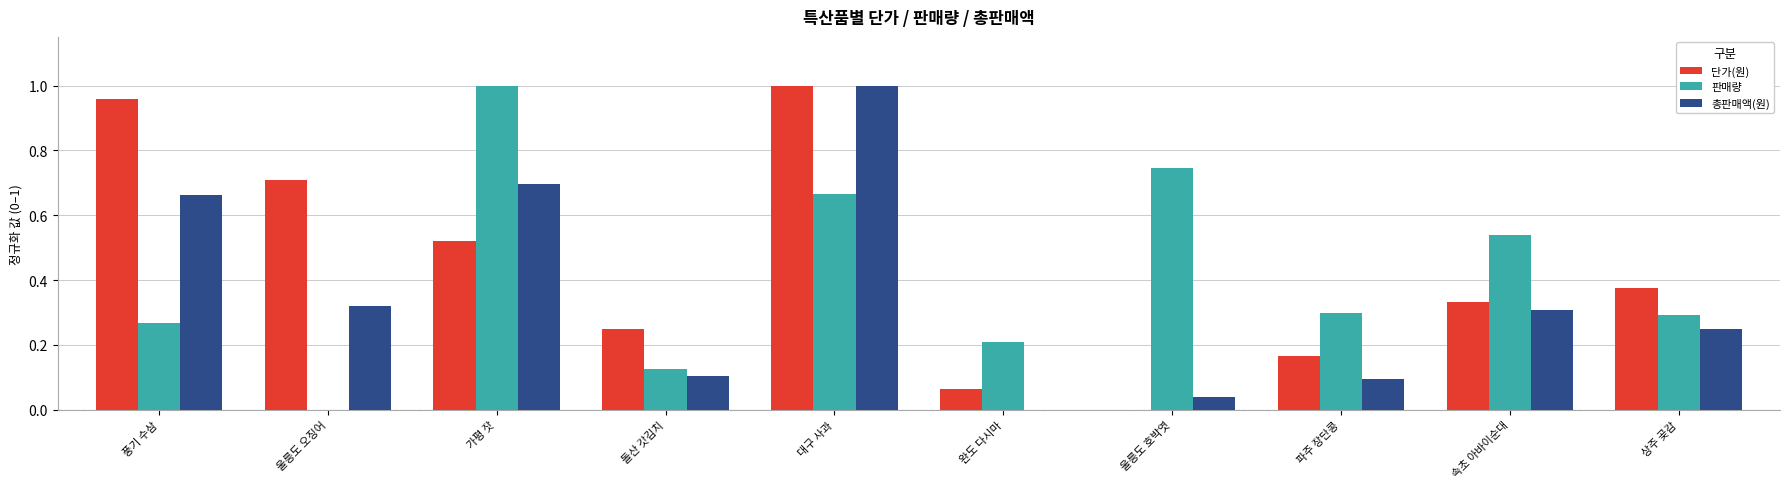

At which label does 총판매액(원) reach its peak?

대구 사과